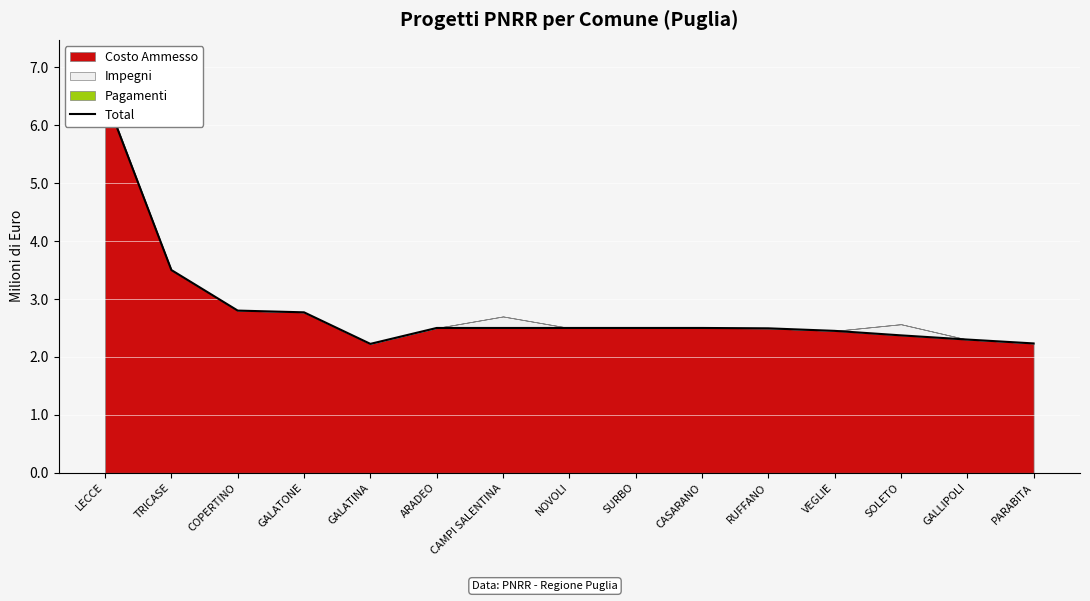

What is the greatest value displayed?

6.5